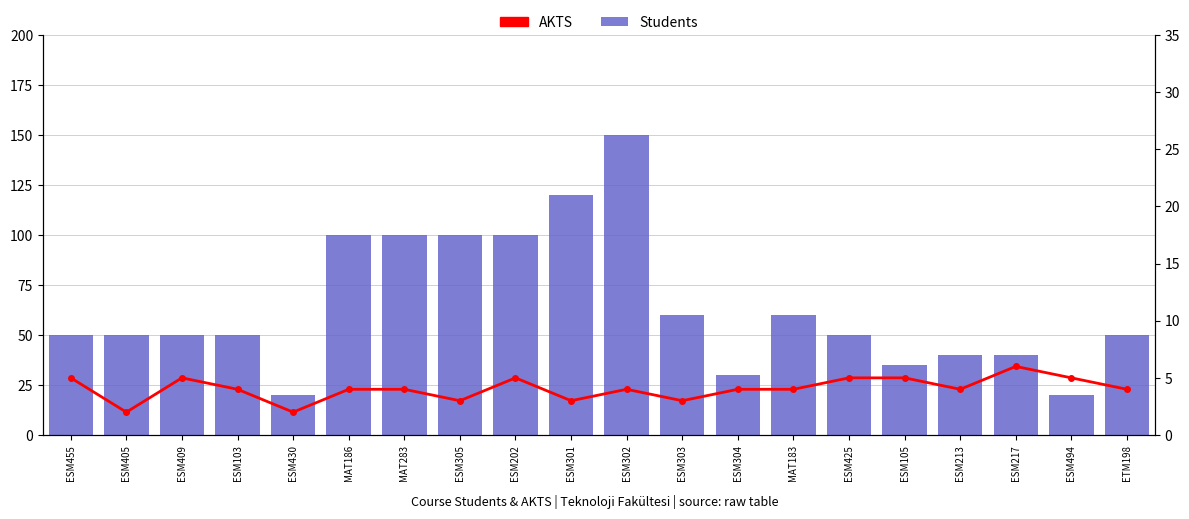

Which category has the lowest value in the Students series?

ESM430